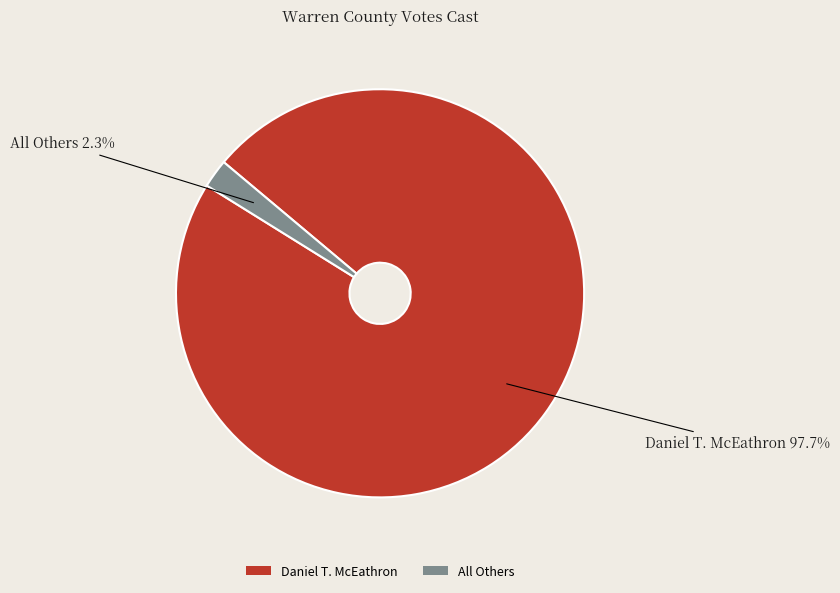

Count the number of slices in the pie.

2